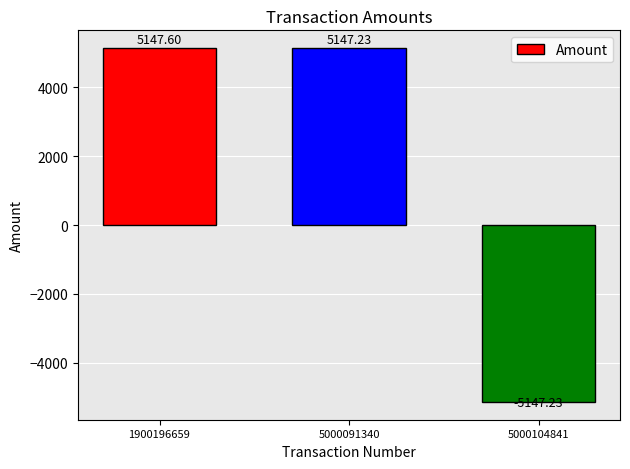

What is the difference between the second highest and minimum values?

10294.5